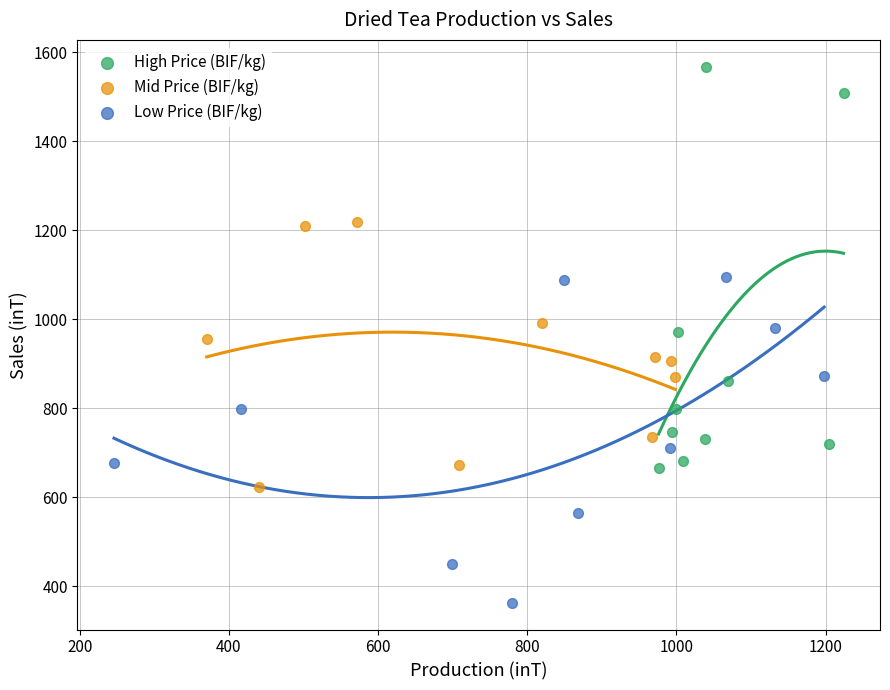

Which series contains the lowest Y value?

Low Price (BIF/kg)